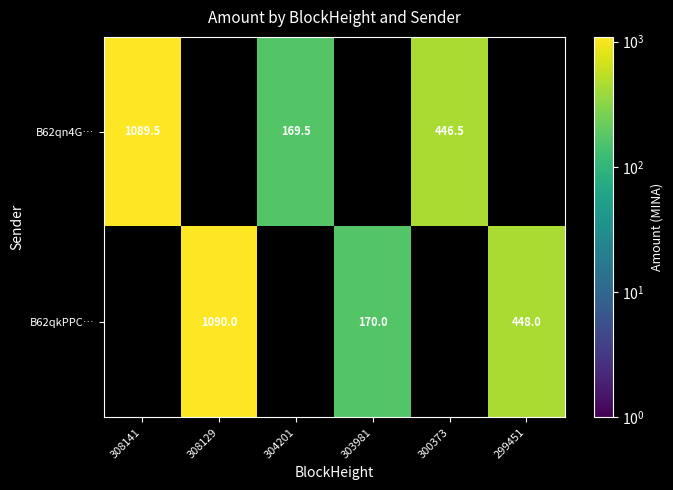

Is the value of B62qkPPC… at 303981 greater than the value of B62qn4G… at 300373?

No